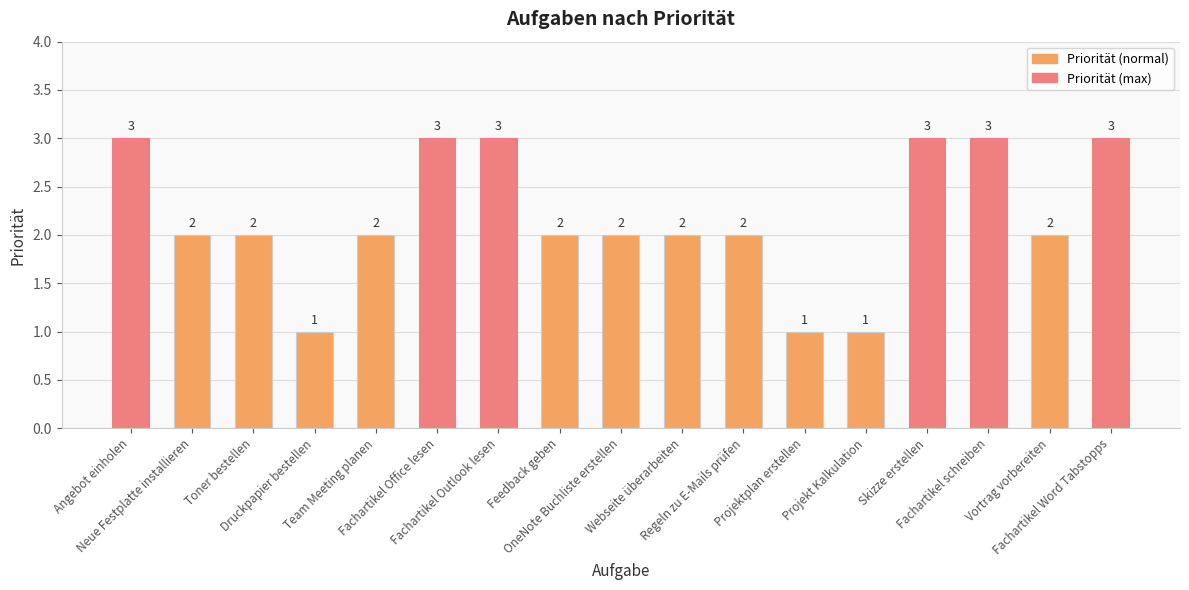

Count the values in the range 2 to 3.

14